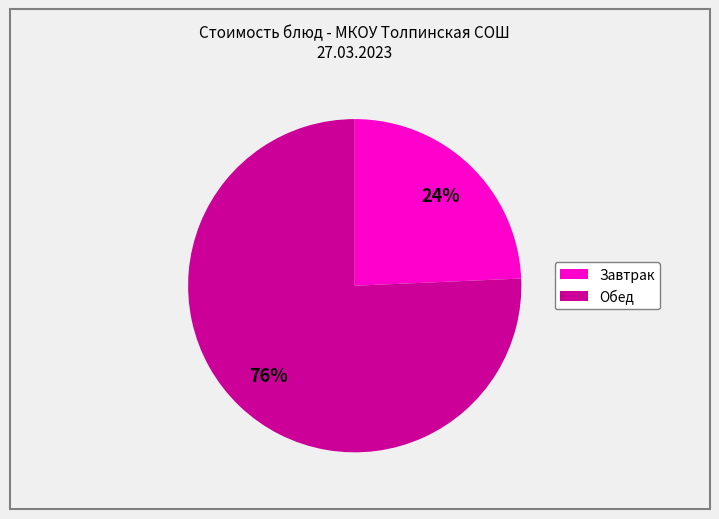

Is there a majority slice in this chart?

Yes